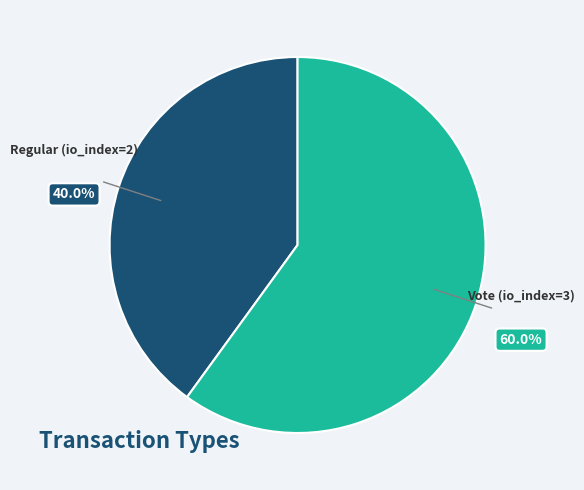

Does any single category account for the majority?

Yes